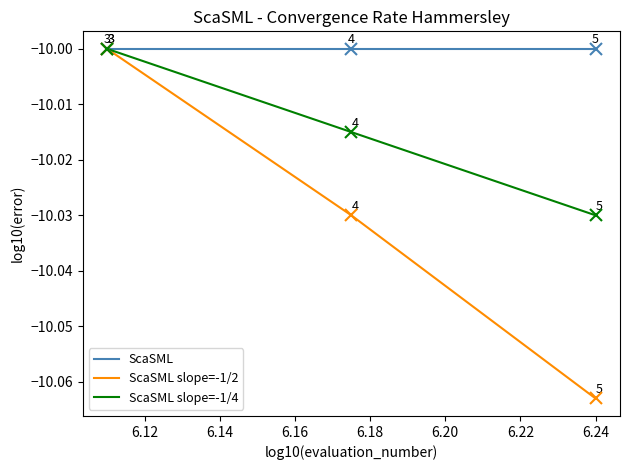

What is the maximum value shown in the chart?

-10.0